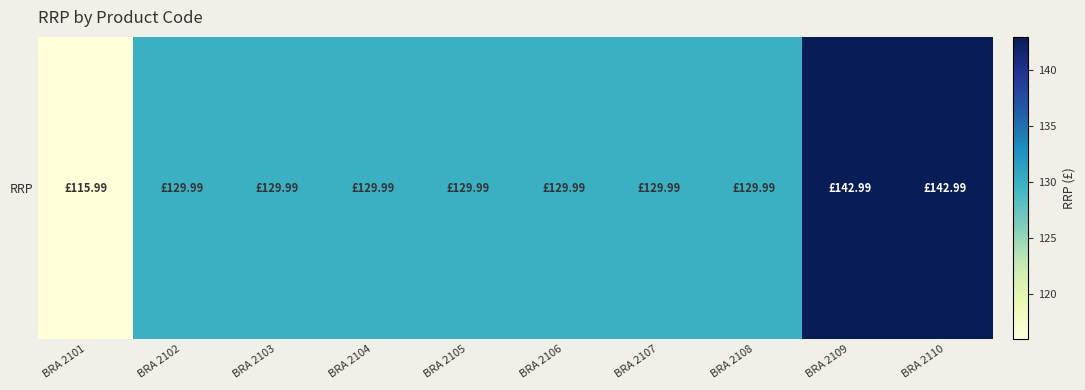

List the labels in order of value, smallest first.

BRA 2101, BRA 2102, BRA 2103, BRA 2104, BRA 2105, BRA 2106, BRA 2107, BRA 2108, BRA 2109, BRA 2110